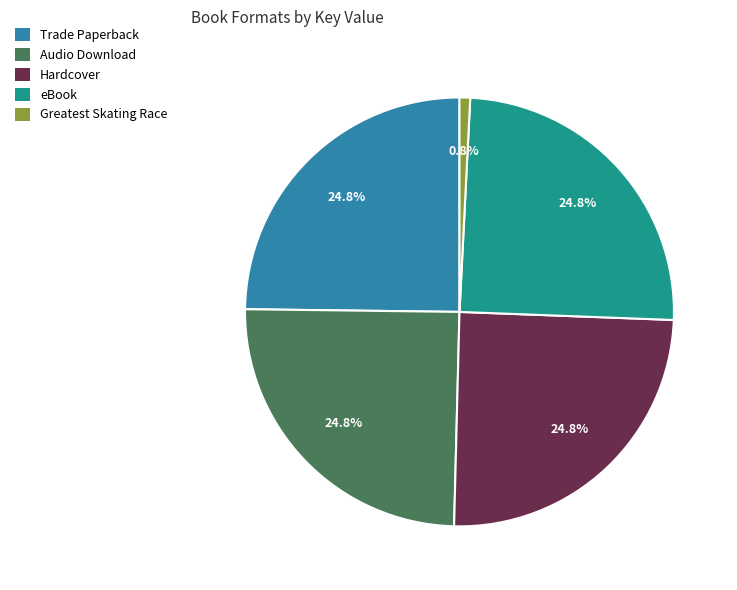

To the nearest percent, what percentage of the pie is Greatest Skating Race?

1%